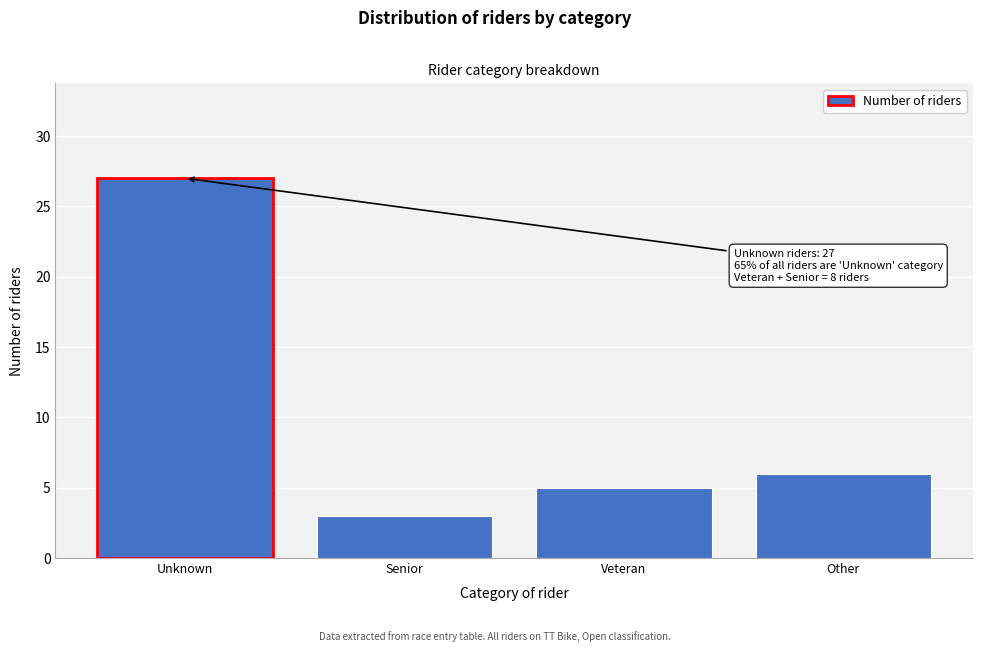

Reading left to right, transcribe all the data shown in this chart.

27	3	5	6